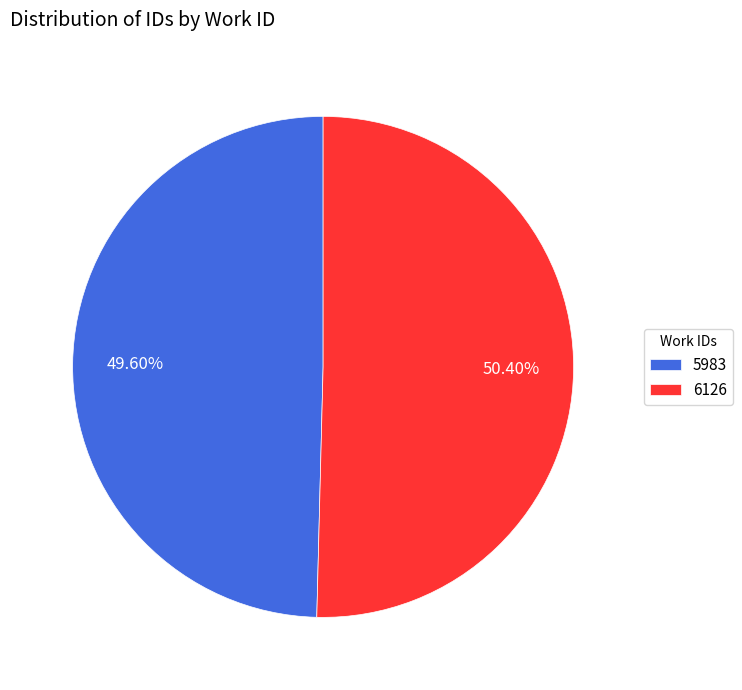

Does 5983 account for over 50% of the chart?

No